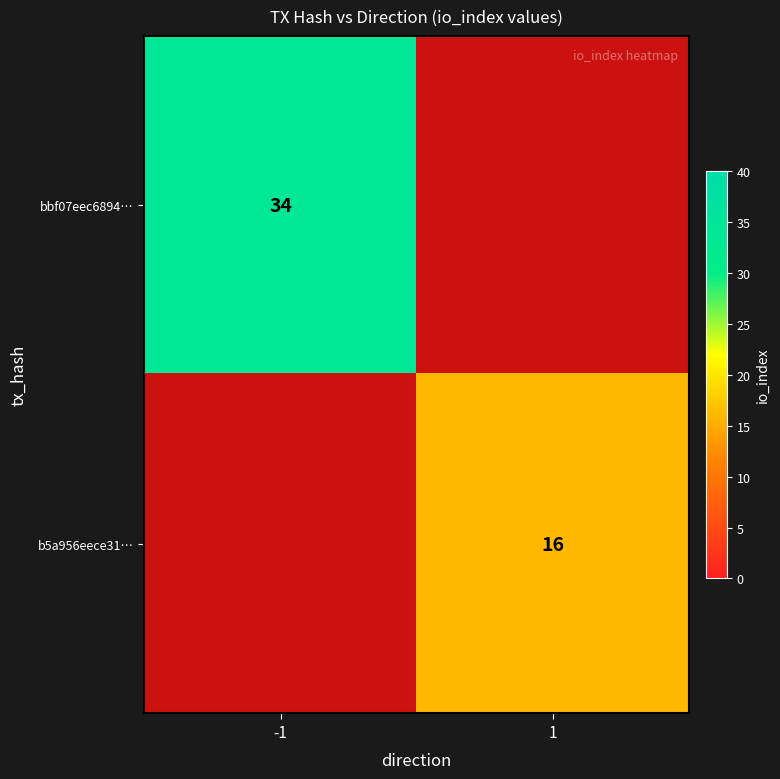

Is the value of b5a956eece31… at 1 greater than the value of bbf07eec6894… at -1?

No